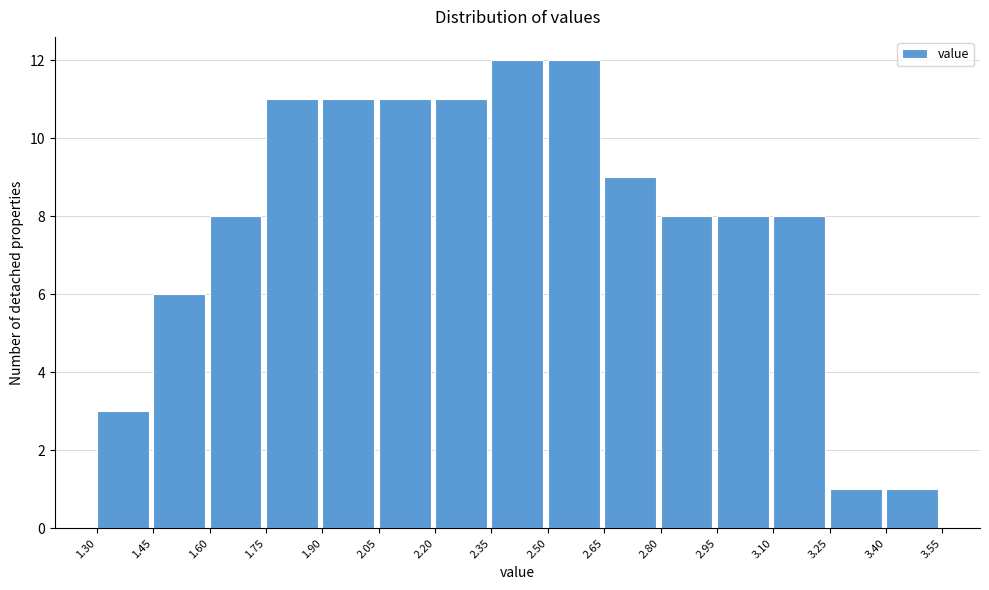

Reading left to right, list every bar in this chart as the range it spans on the x-axis followed by its height. The values are not printed on the chart, so give them approximately, as read against the axis.

1.30 to 1.45: 3
1.45 to 1.60: 6
1.60 to 1.75: 8
1.75 to 1.90: 11
1.90 to 2.05: 11
2.05 to 2.20: 11
2.20 to 2.35: 11
2.35 to 2.50: 12
2.50 to 2.65: 12
2.65 to 2.80: 9
2.80 to 2.95: 8
2.95 to 3.10: 8
3.10 to 3.25: 8
3.25 to 3.40: 1
3.40 to 3.55: 1